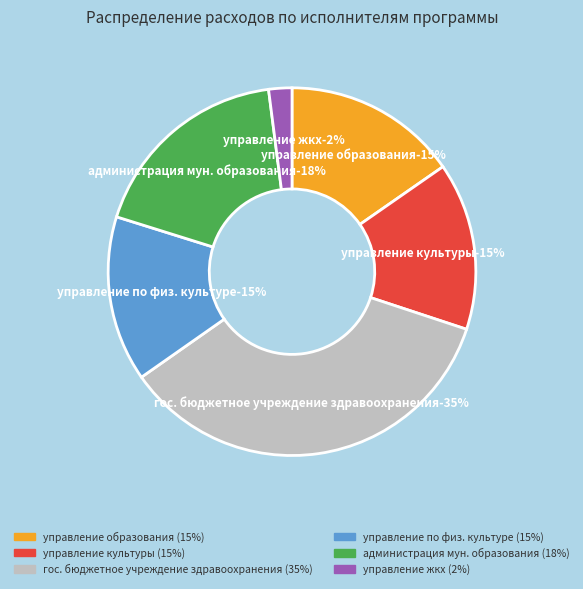

Does Государственное бюджетное учреждение здравоохранения account for over 50% of the chart?

No